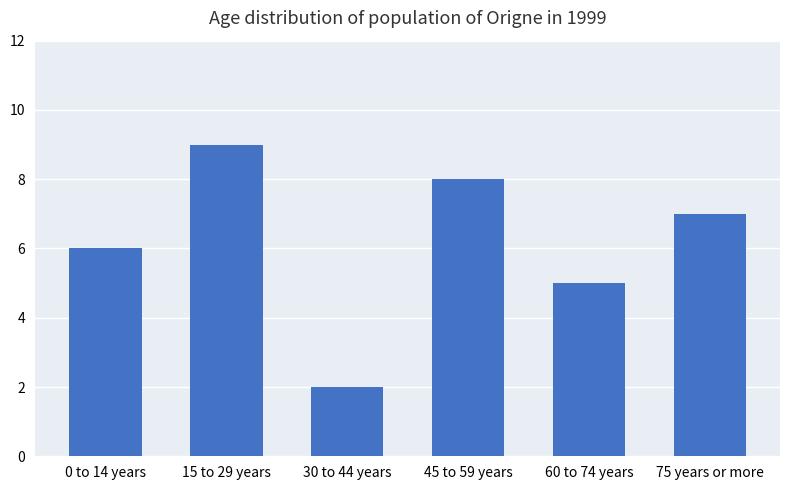

What is the difference between the maximum and minimum values?

7